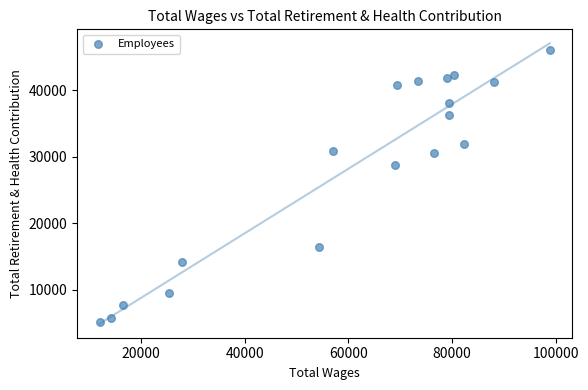

What Y value in the scatter plot is closest to 25557?

28781